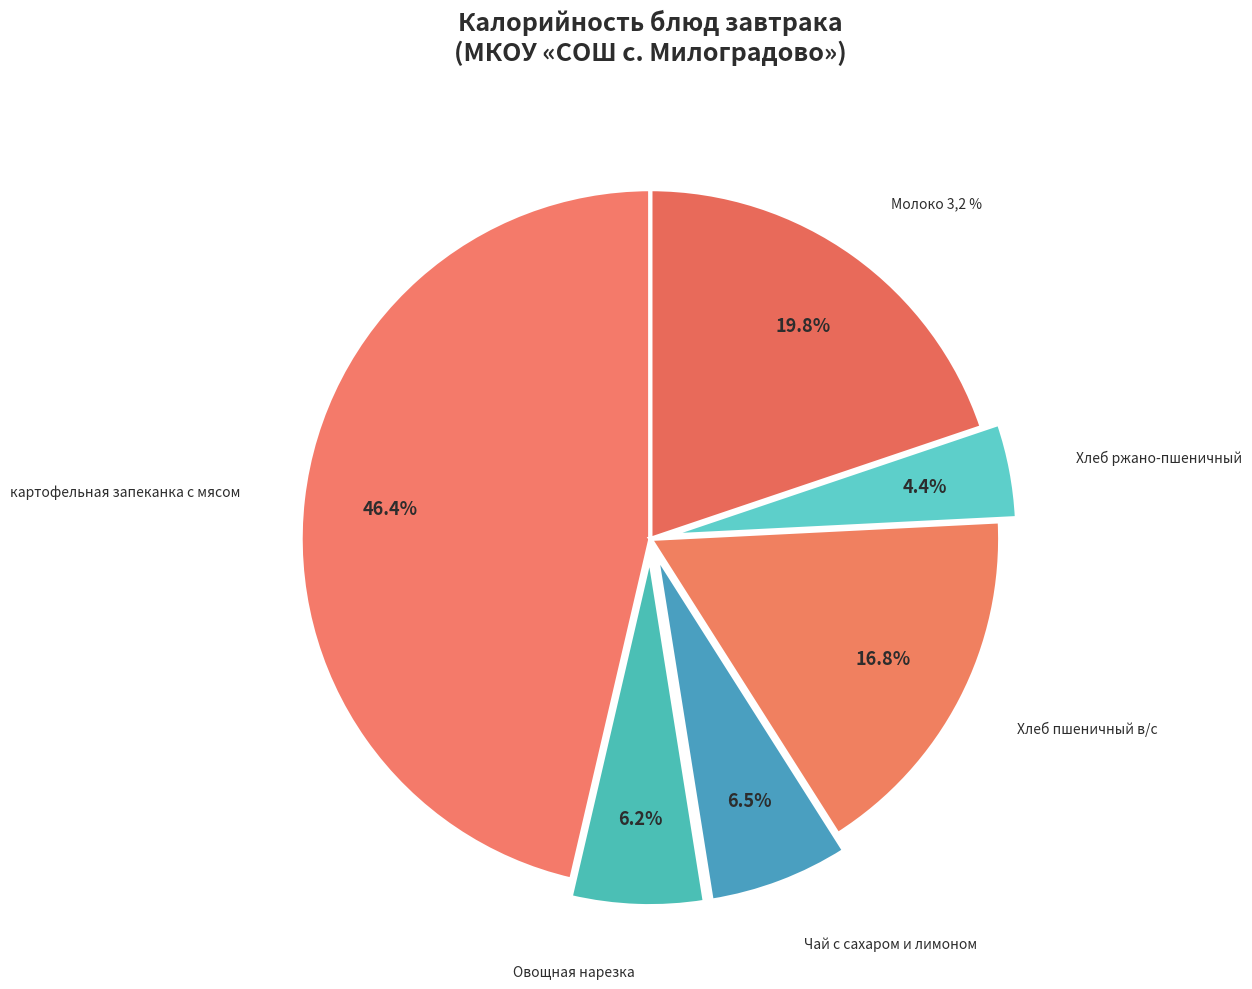

Between Овощная нарезка and Хлеб пшеничный в/с, which is larger?

Хлеб пшеничный в/с